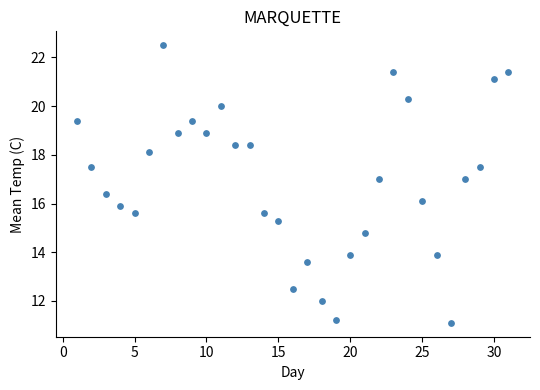

What is the range of X values (max minus min)?

30.0